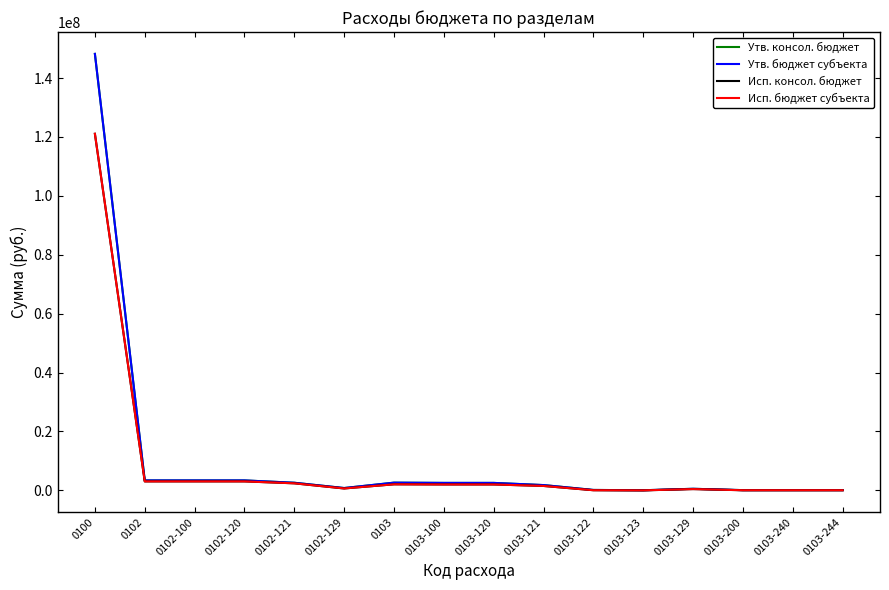

At which category is the sum across all series the highest?

0100